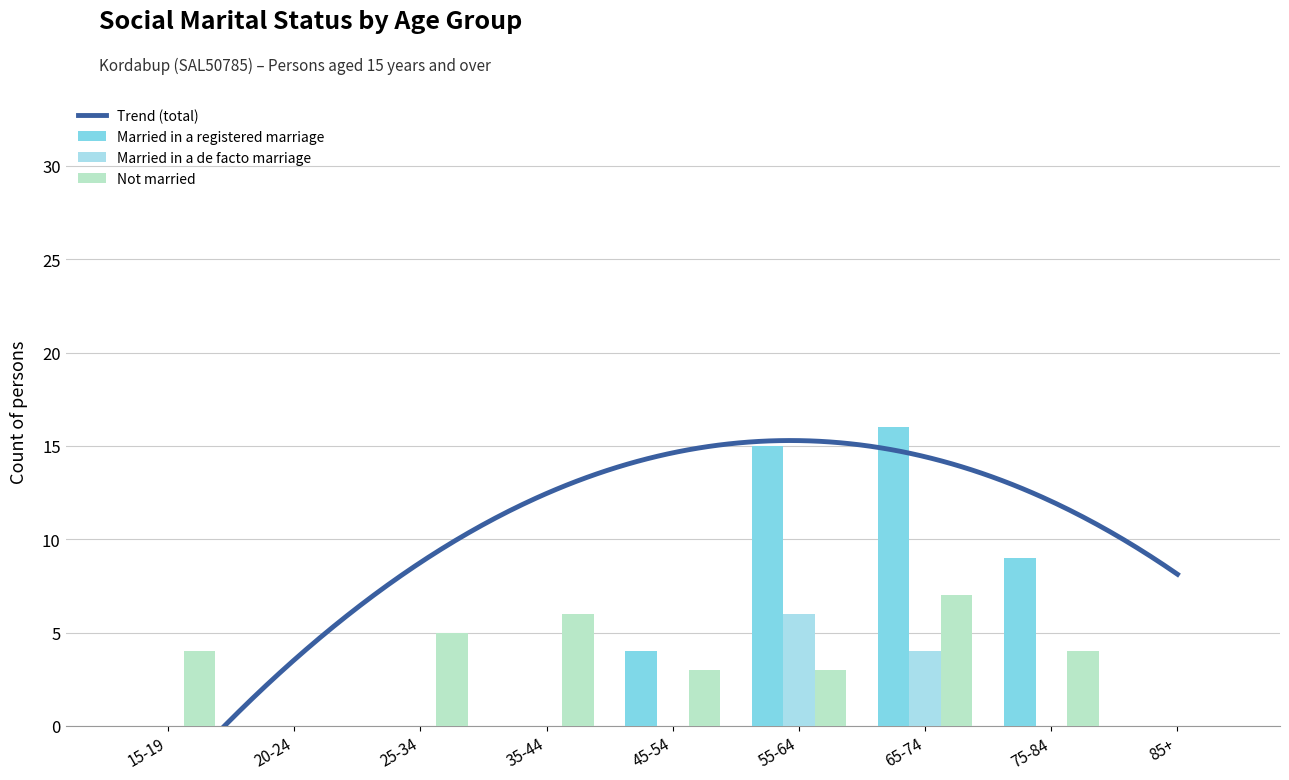

Count the number of categories in the chart.

9